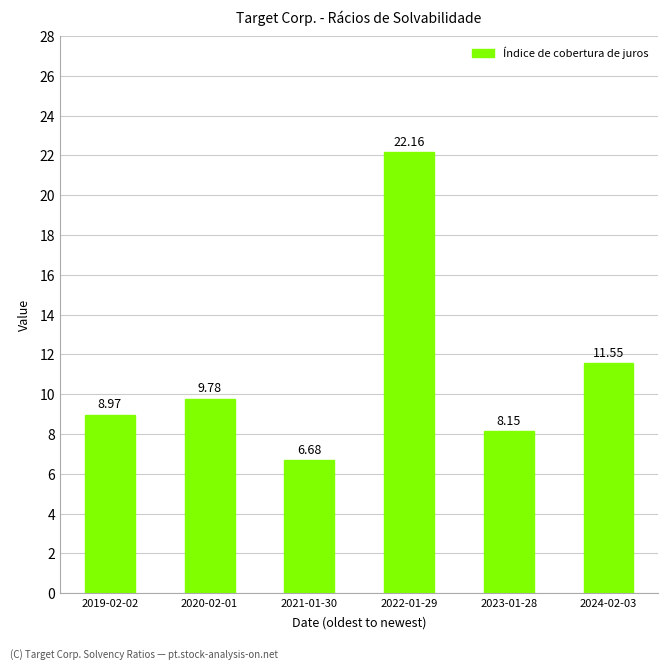

How many values exceed 9?

3